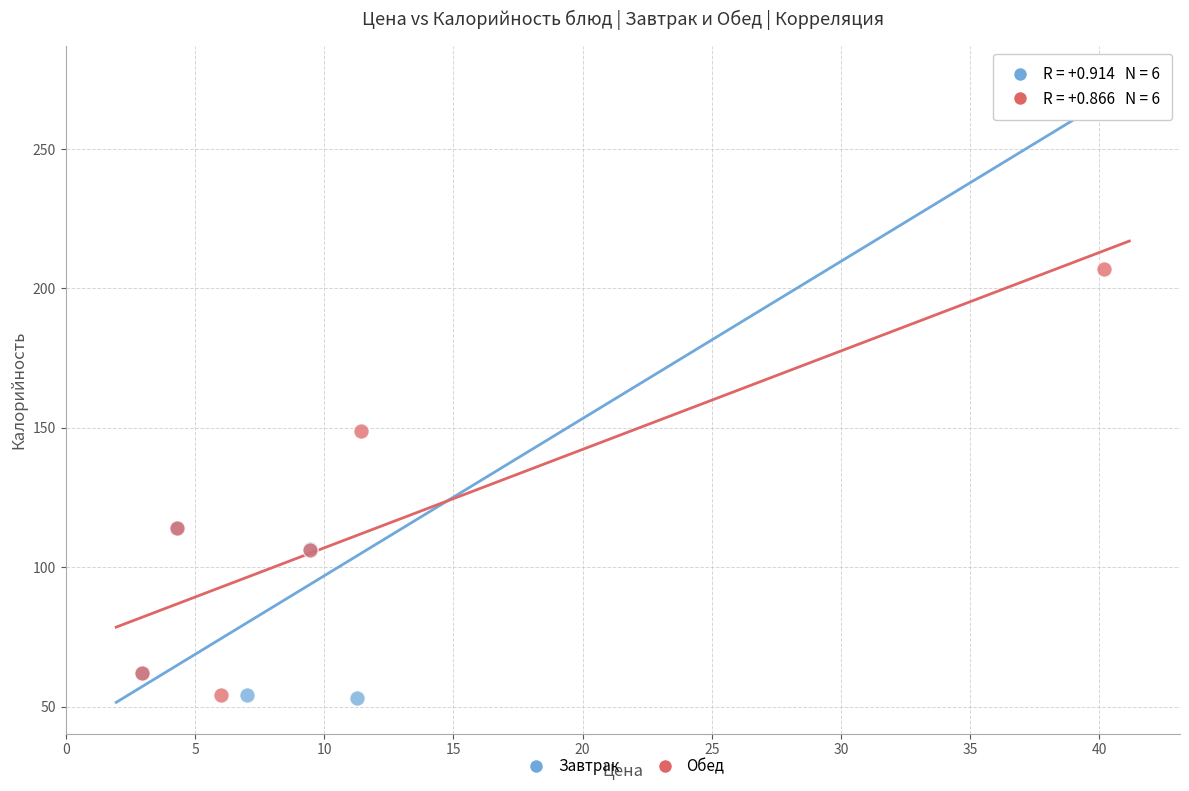

Which series has the largest Y range (max minus min)?

Завтрак